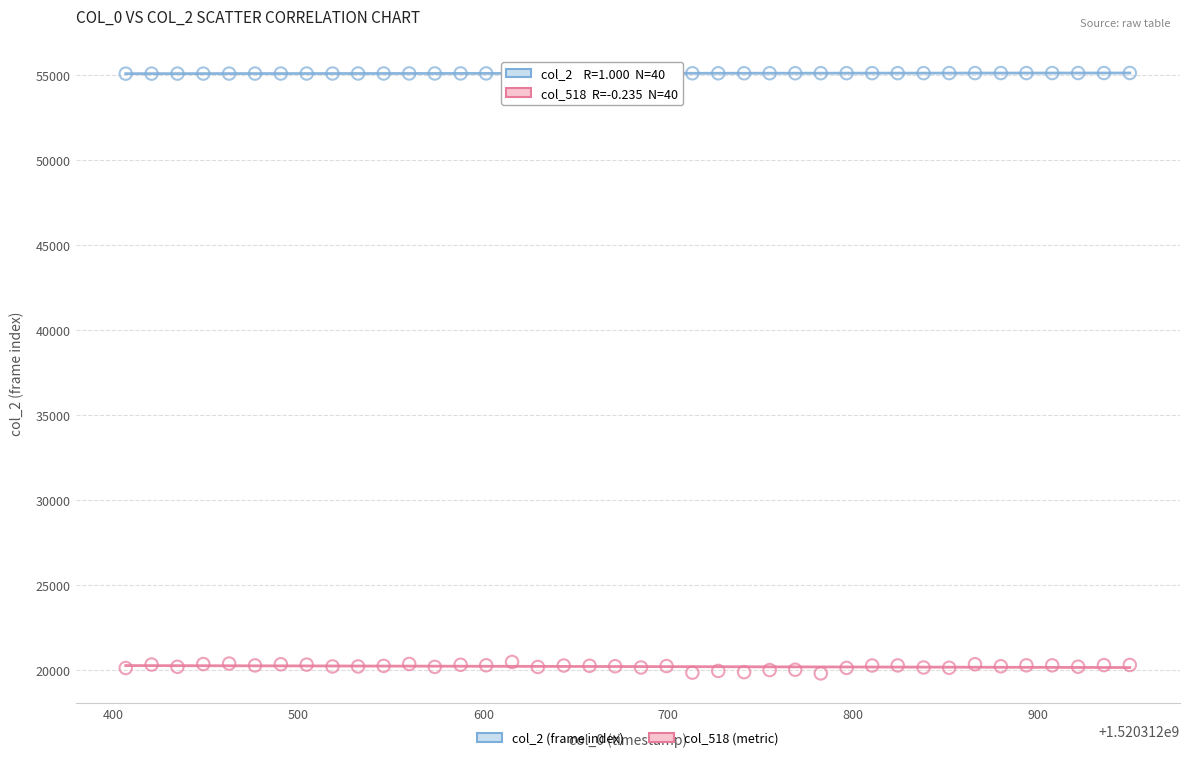

Which series has the largest Y range (max minus min)?

col_518 (metric)